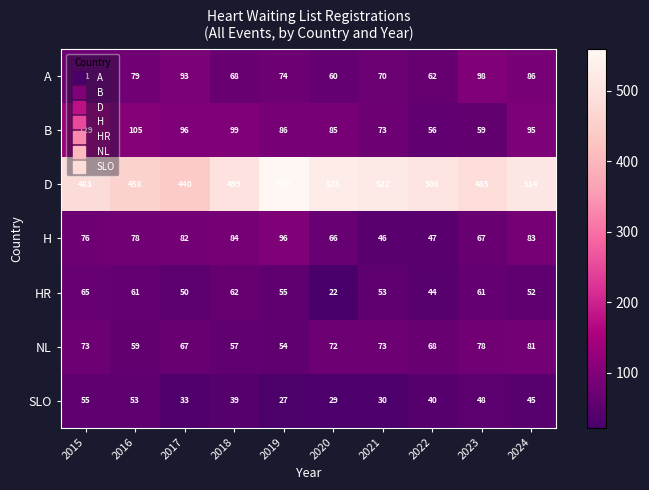

Rank the series by their maximum value, from highest to lowest.

D, B, A, H, NL, HR, SLO